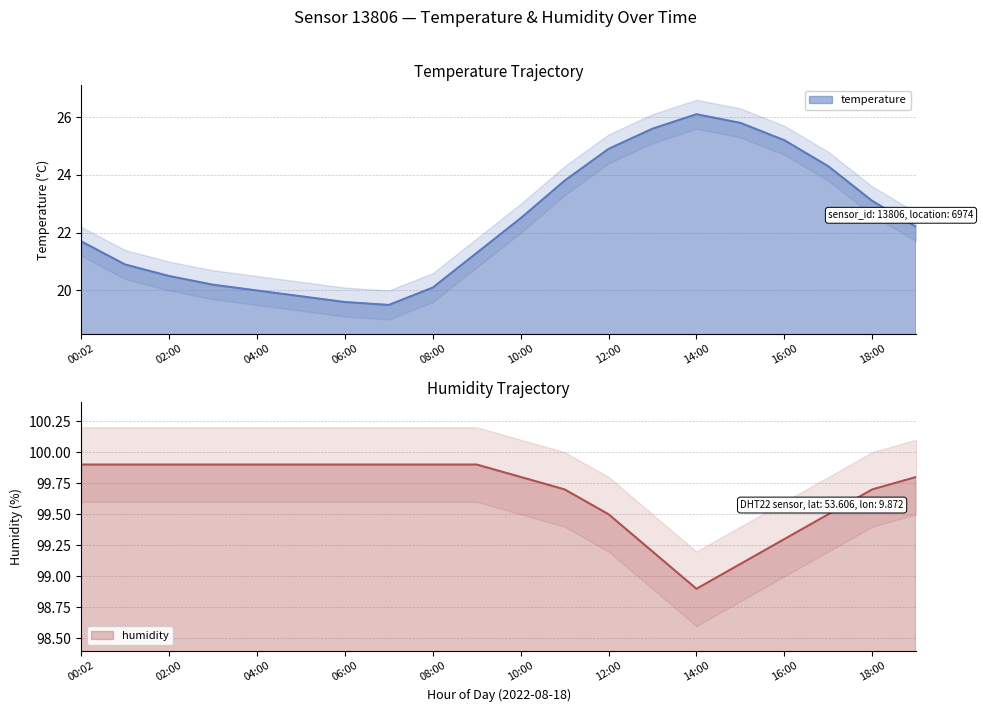

True or false: humidity has more than 0 interior local peaks.

False